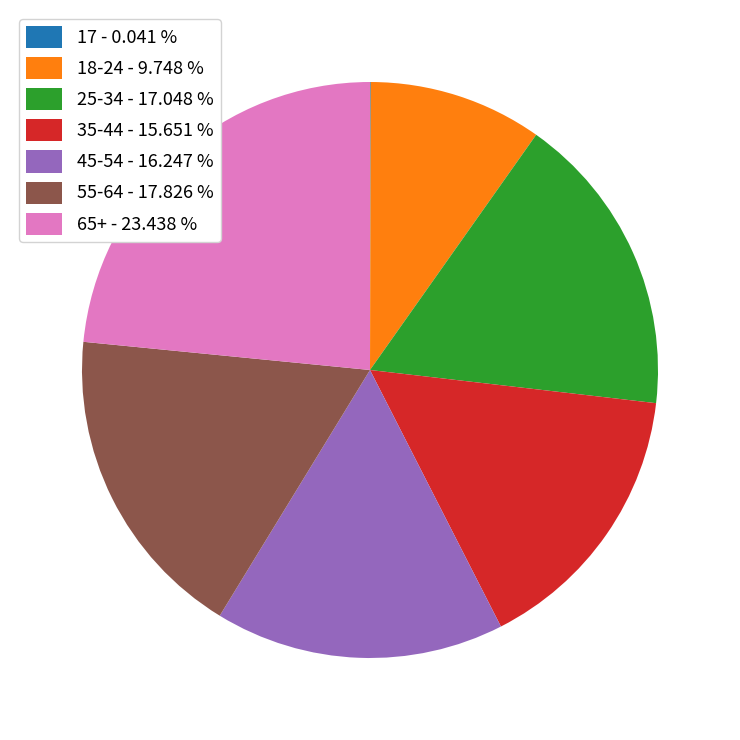

Is there a majority slice in this chart?

No